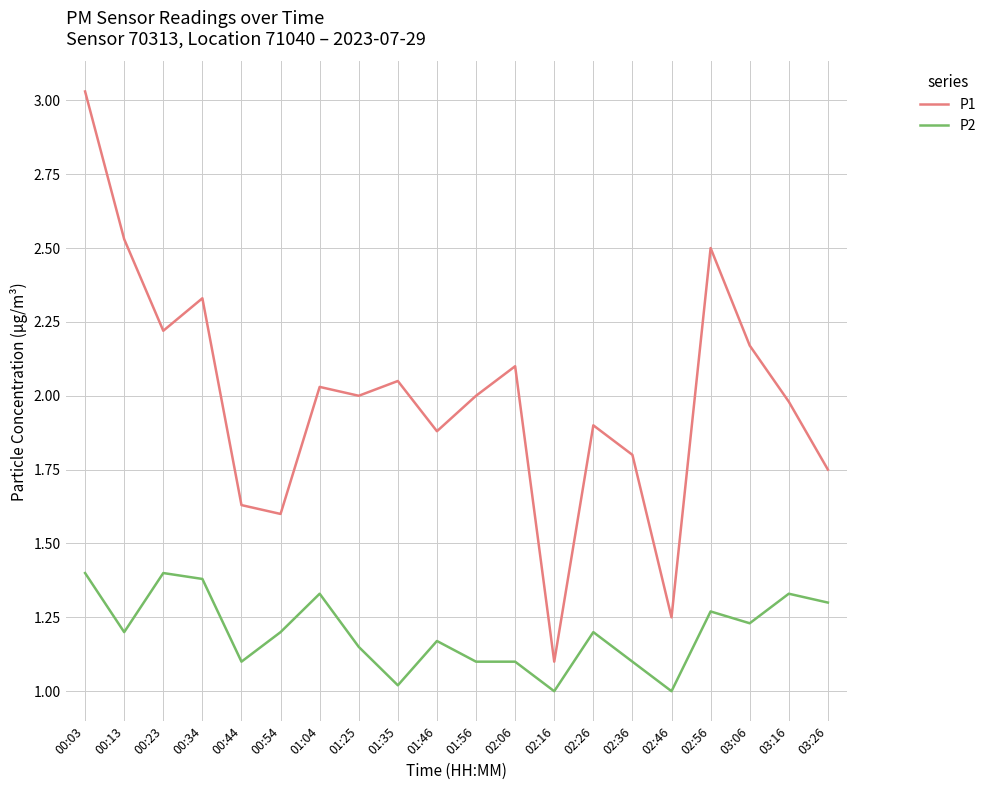

What is the difference between the maximum and minimum values in the P2 series?

0.4